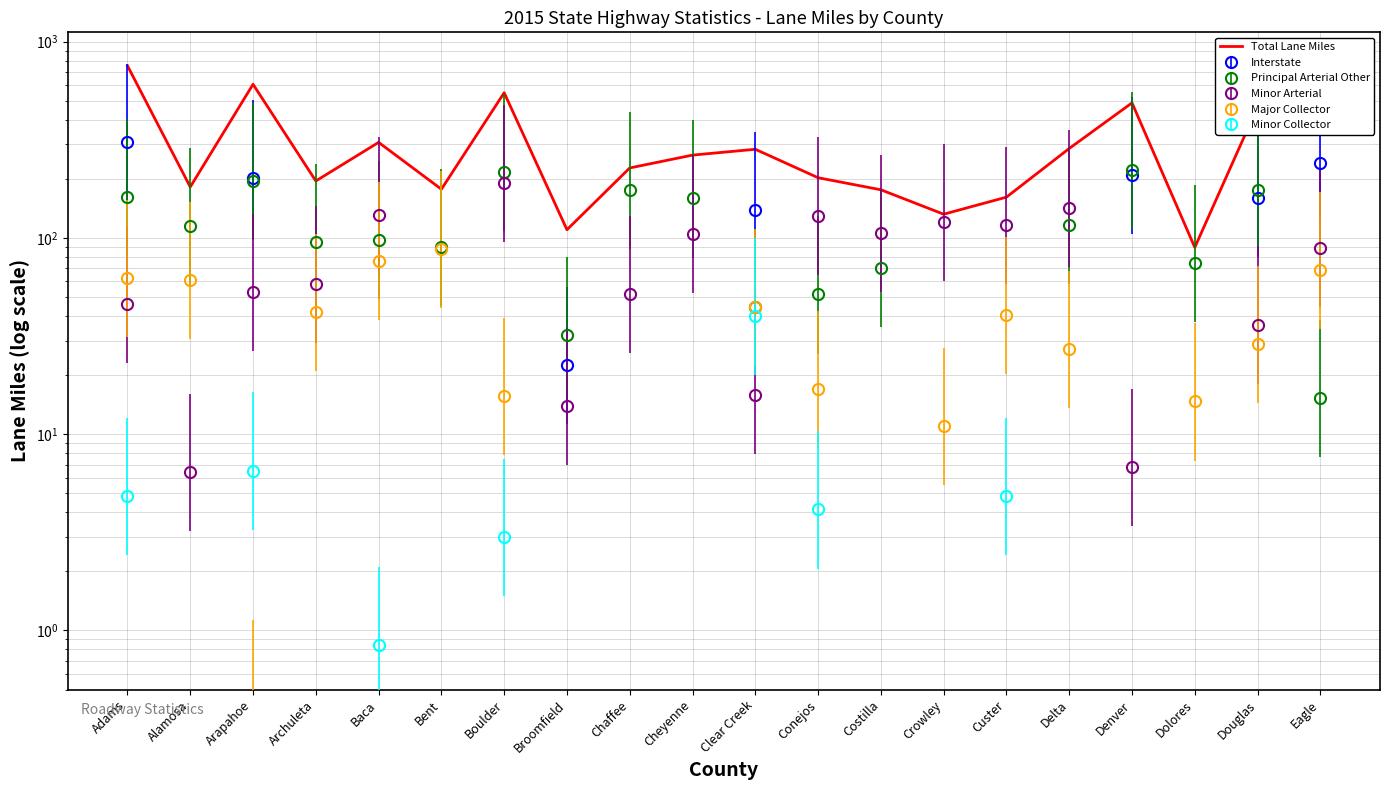

What is the greatest value displayed?

753.1